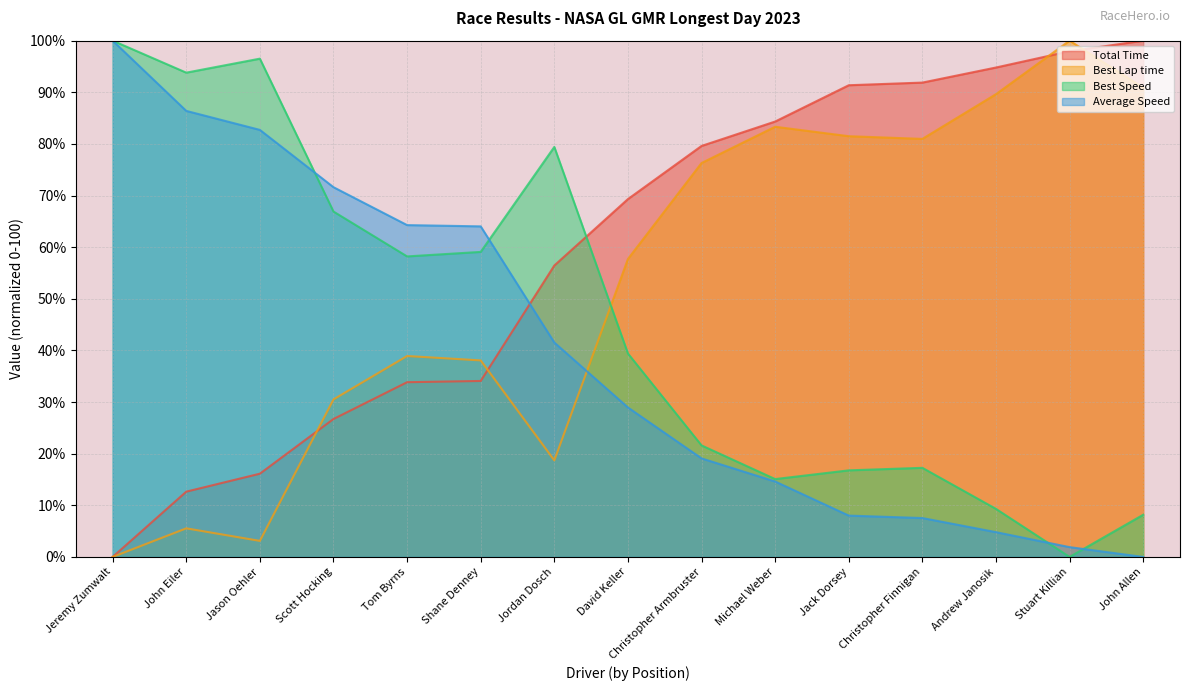

True or false: Best Lap time and Average Speed cross at least once.

True